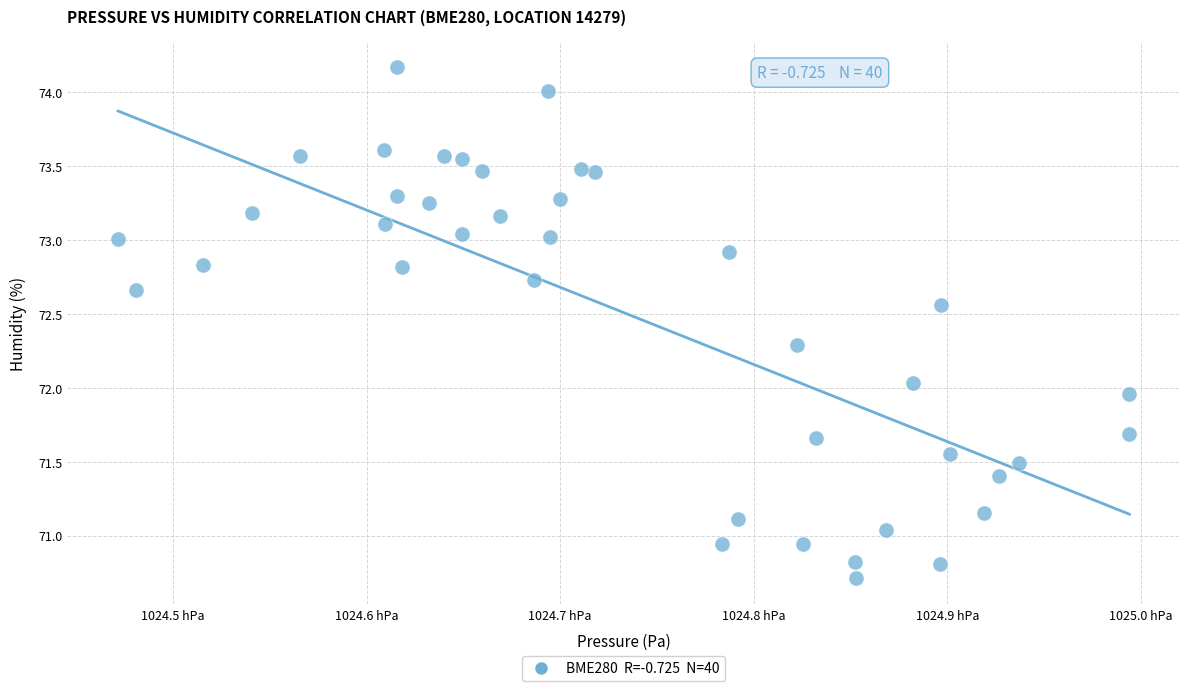

What is the range of Y values (max minus min)?

3.5